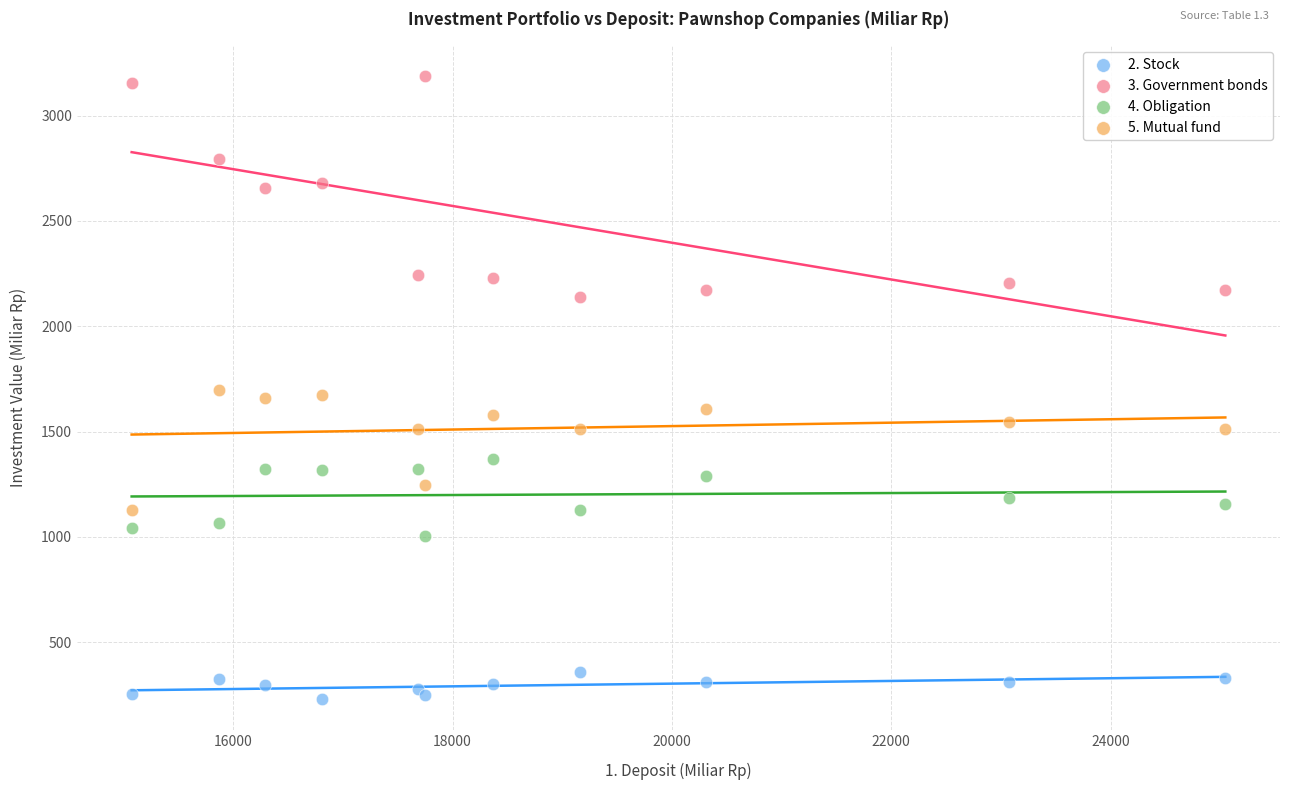

What are all the series names shown in the legend?

2. Stock, 3. Government bonds, 4. Obligation, 5. Mutual fund